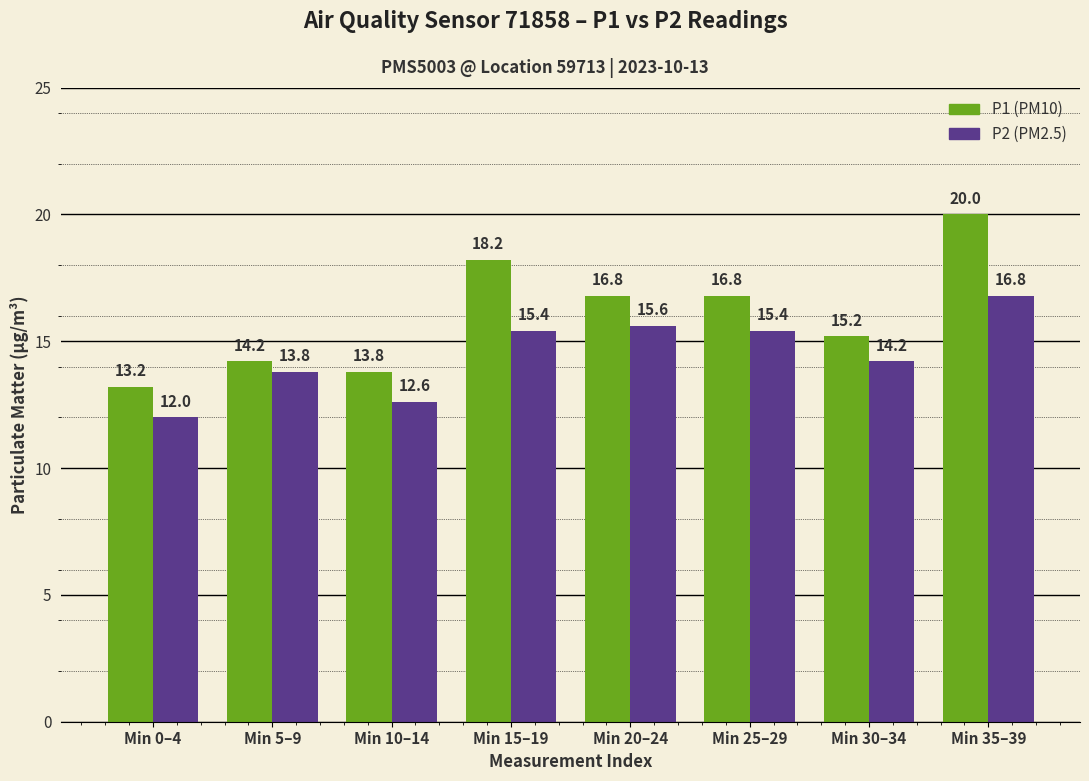

What is the spread (max minus min) of values at Min 10–14?

1.2